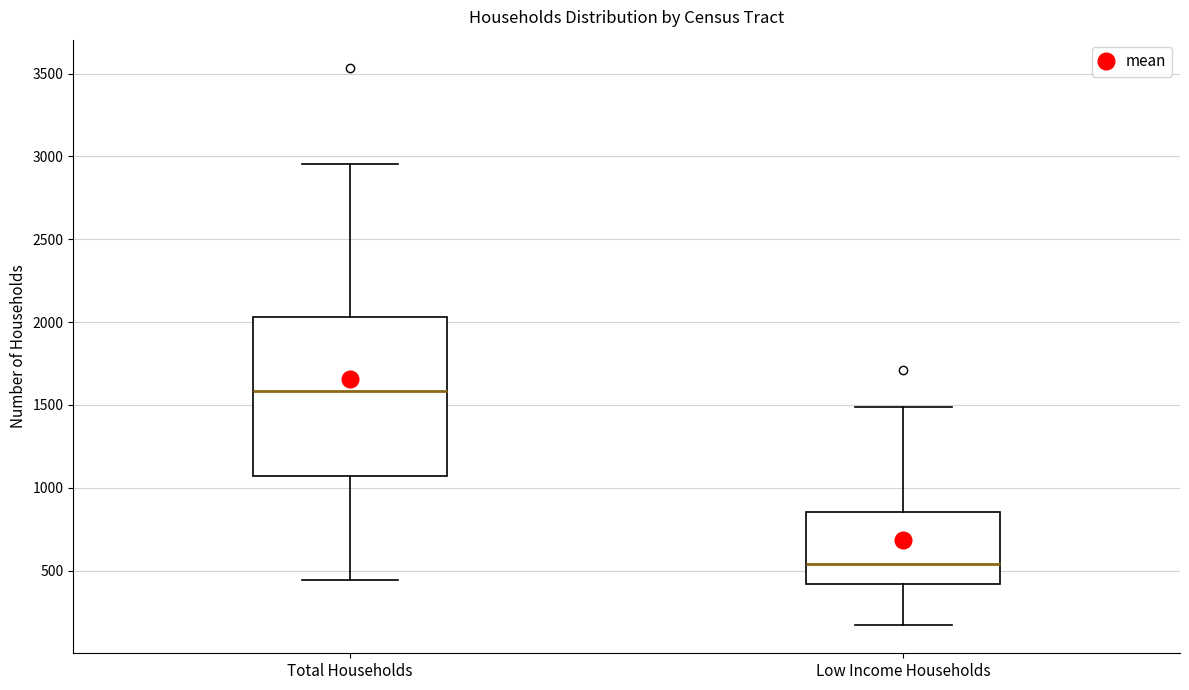

Reading left to right, read every box against the y-axis: the position of its median line, the range the box covers, and the ends of its whiskers. The values are not printed on the chart, so give them approximately, as read against the axis.

Total Households: median 1600, box 1050 to 2050, whiskers 450 to 2950
Low Income Households: median 550, box 400 to 850, whiskers 150 to 1500